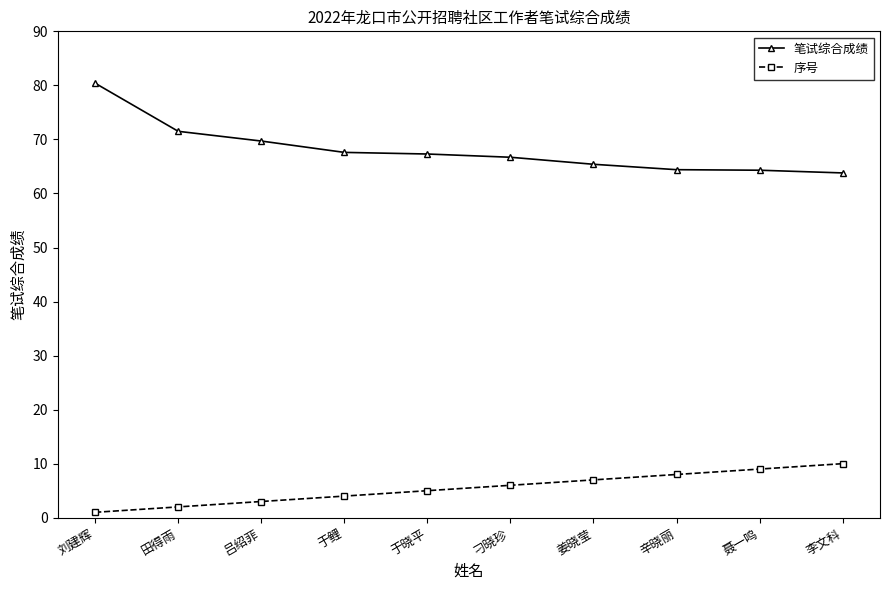

Count the number of data series in this chart.

2